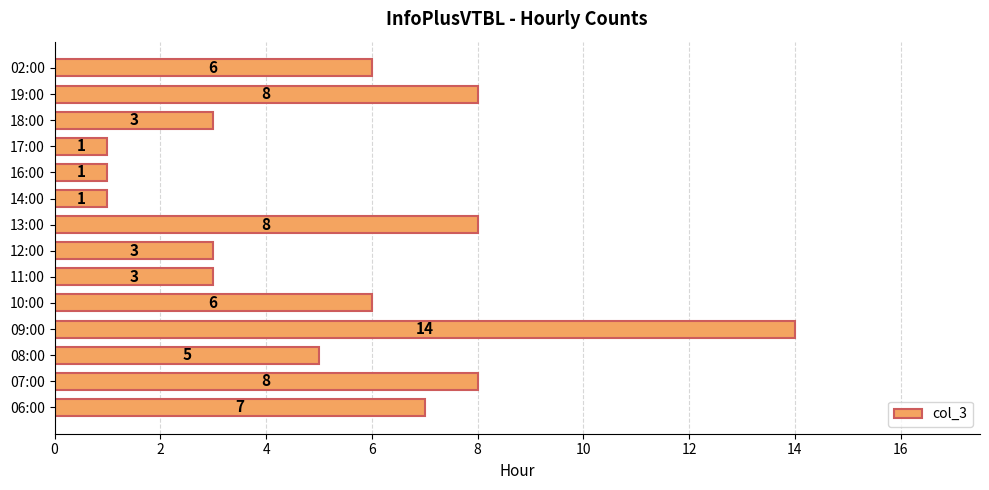

What is the average value?

5